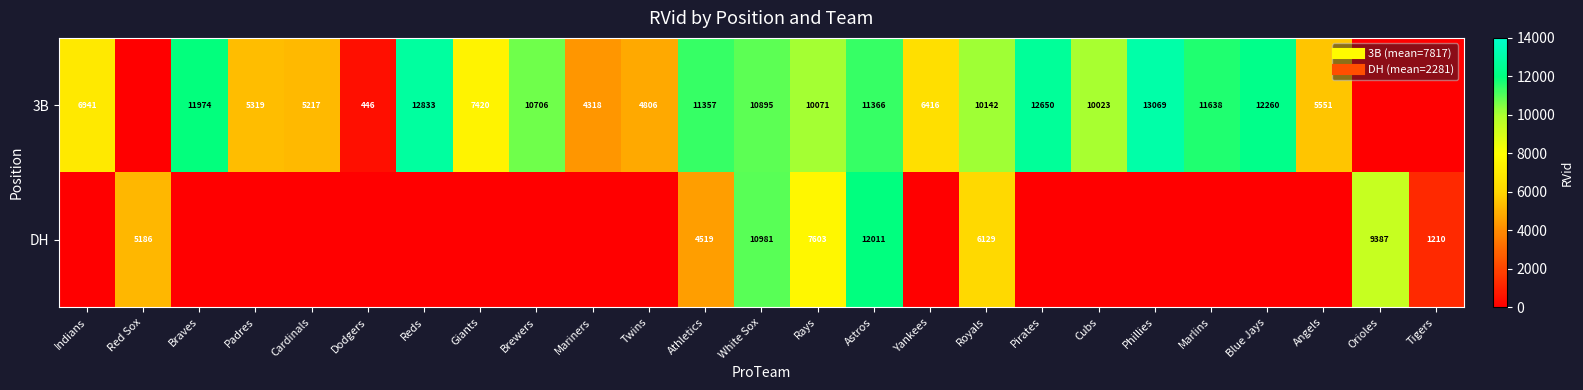

What is the sum of the DH values at Athletics and Royals?

10648